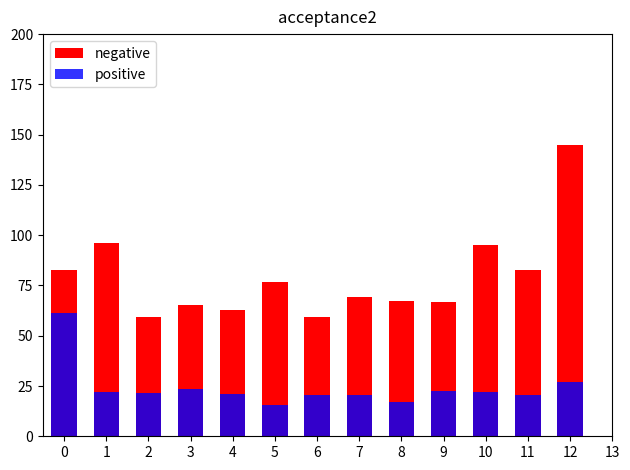

Which series has the largest range (max minus min)?

negative